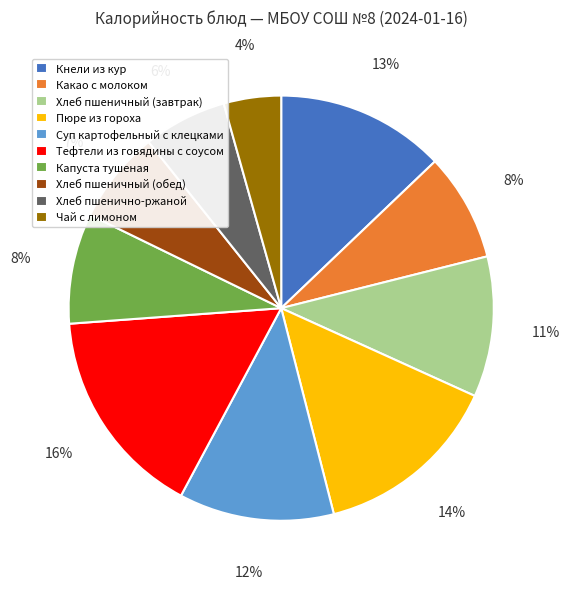

To the nearest percent, what portion does Пюре из гороха represent?

14%